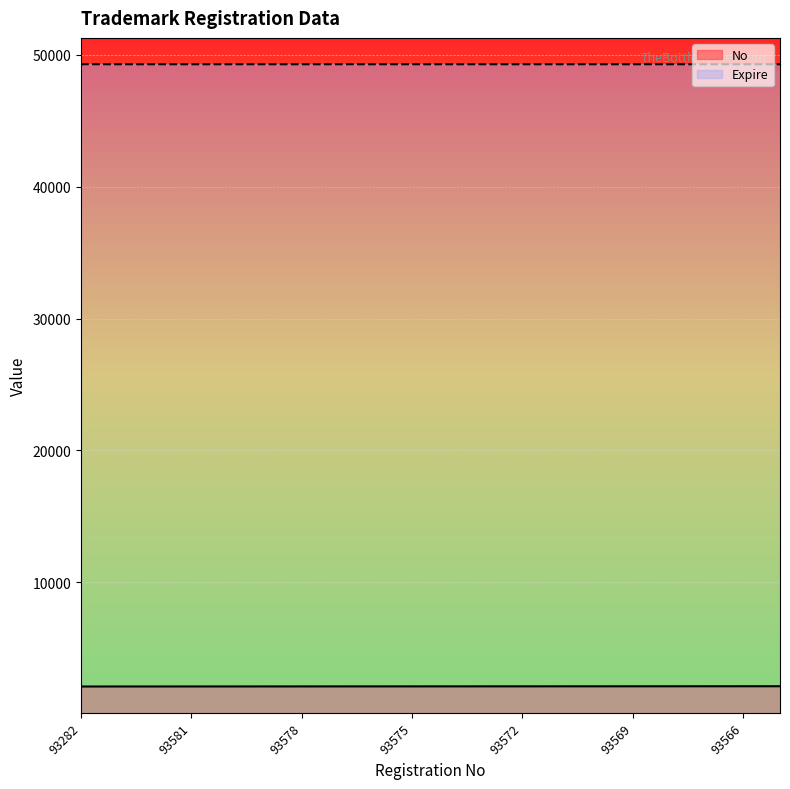

True or false: Expire and No intersect in this chart.

False